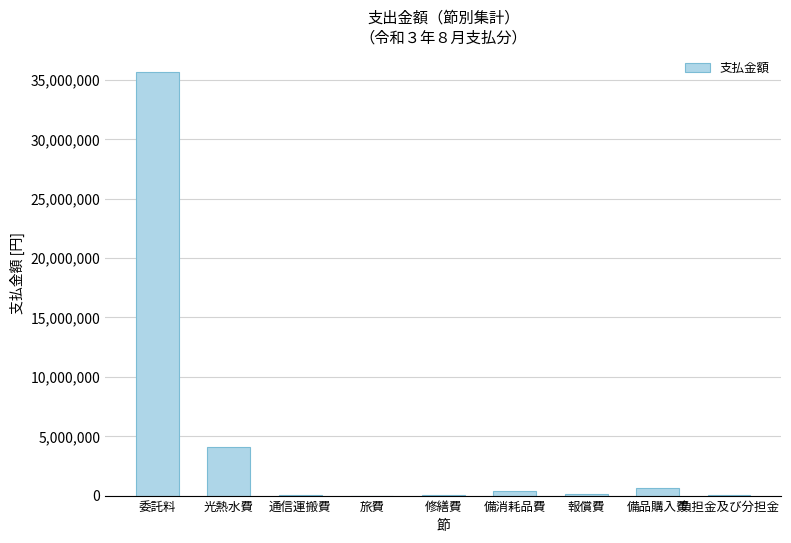

How many categories are shown in the chart?

9